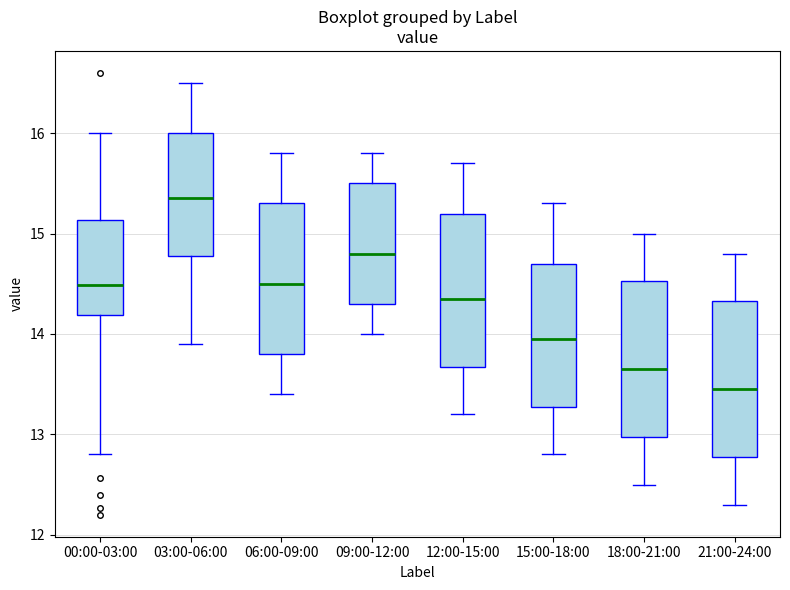

Reading left to right, read every box against the y-axis: the position of its median line, the range the box covers, and the ends of its whiskers. The values are not printed on the chart, so give them approximately, as read against the axis.

00:00-03:00: median 14.5, box 14.2 to 15.1, whiskers 12.8 to 16.0
03:00-06:00: median 15.4, box 14.8 to 16.0, whiskers 13.9 to 16.5
06:00-09:00: median 14.5, box 13.8 to 15.3, whiskers 13.4 to 15.8
09:00-12:00: median 14.8, box 14.3 to 15.5, whiskers 14.0 to 15.8
12:00-15:00: median 14.4, box 13.7 to 15.2, whiskers 13.2 to 15.7
15:00-18:00: median 14.0, box 13.3 to 14.7, whiskers 12.8 to 15.3
18:00-21:00: median 13.7, box 13.0 to 14.5, whiskers 12.5 to 15.0
21:00-24:00: median 13.5, box 12.8 to 14.3, whiskers 12.3 to 14.8